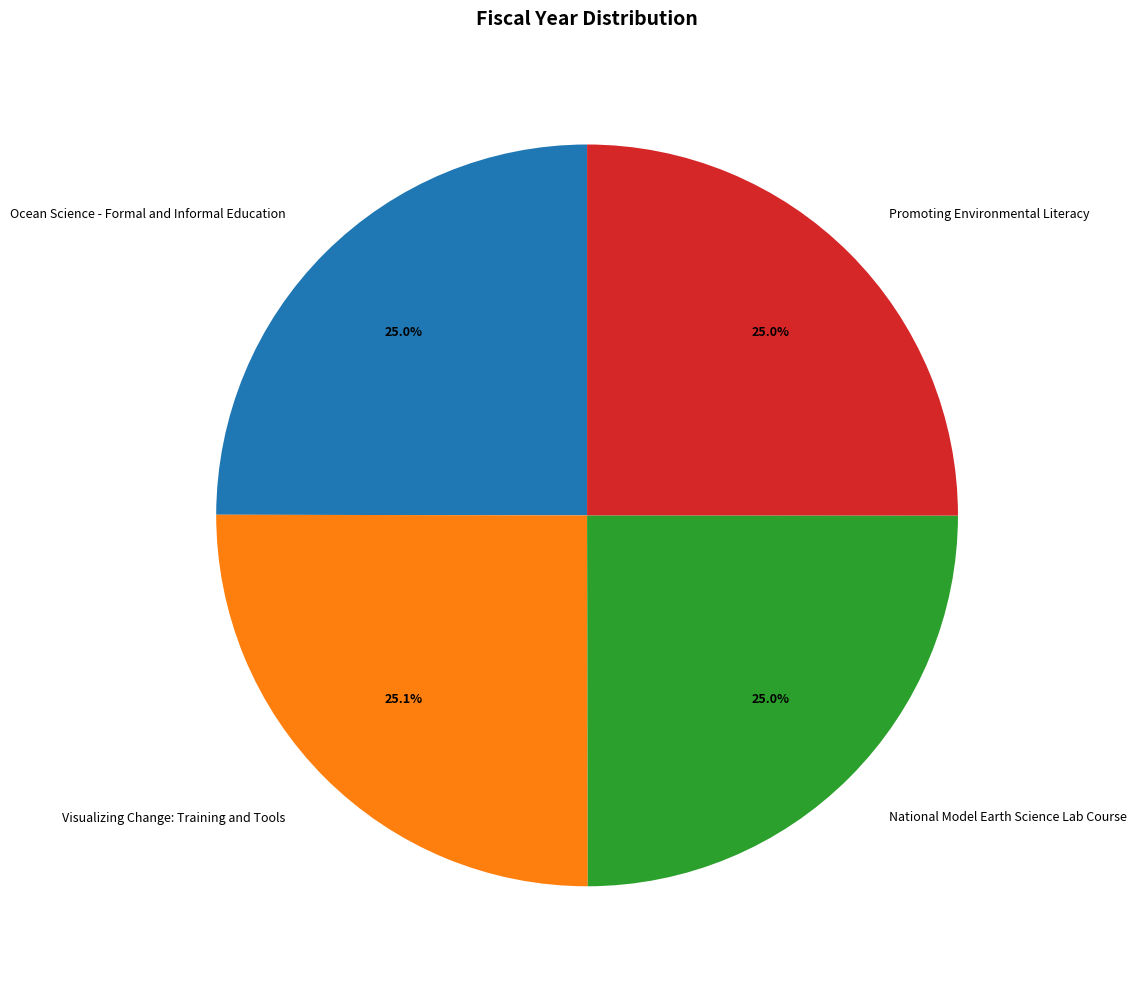

To the nearest percent, what is the average slice percentage?

25%